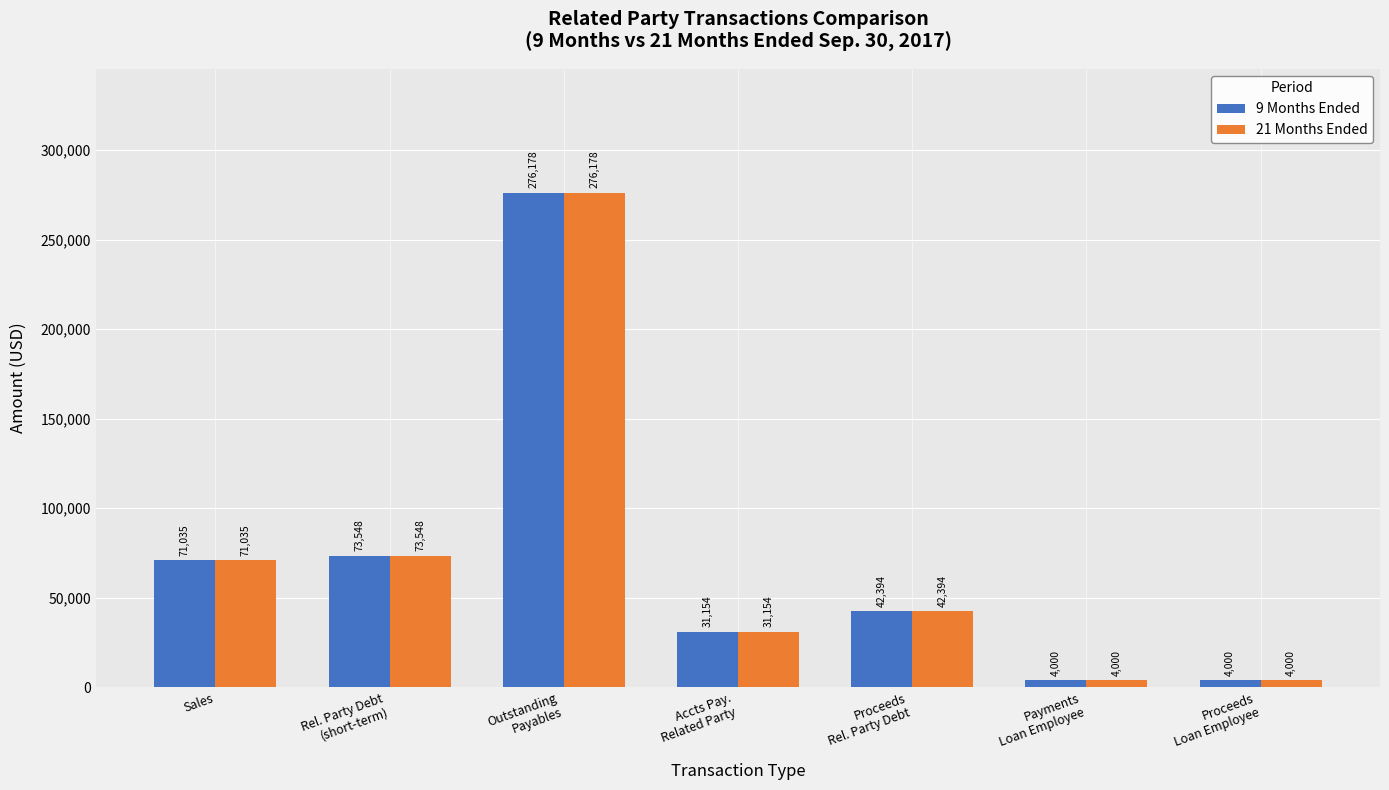

What position from the right is Accts Pay.
Related Party?

4